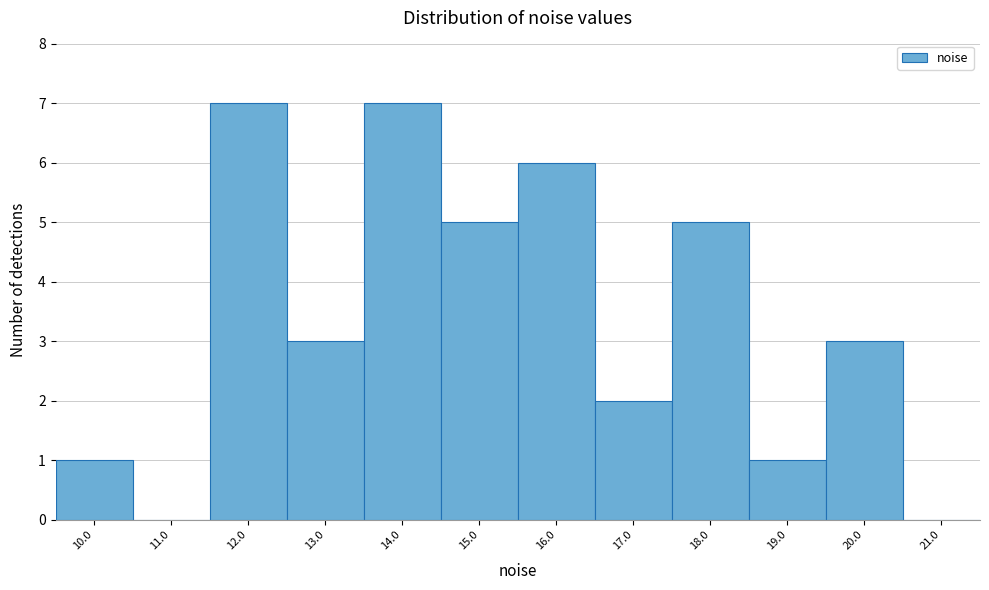

Reading left to right, transcribe this chart: for each bar, give the range it covers on the x-axis and its height. The values are not printed on the chart, so give them approximately, as read against the axis.

9.5 to 10.5: 1
10.5 to 11.5: 0
11.5 to 12.5: 7
12.5 to 13.5: 3
13.5 to 14.5: 7
14.5 to 15.5: 5
15.5 to 16.5: 6
16.5 to 17.5: 2
17.5 to 18.5: 5
18.5 to 19.5: 1
19.5 to 20.5: 3
20.5 to 21.5: 0